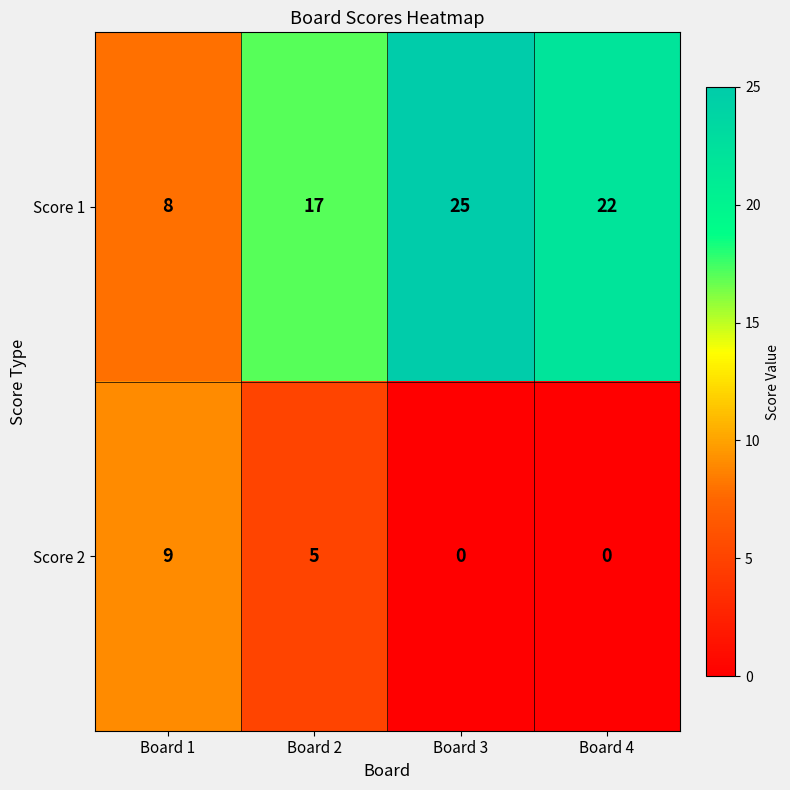

At Board 4, list the series in order from largest to smallest.

Score 1, Score 2